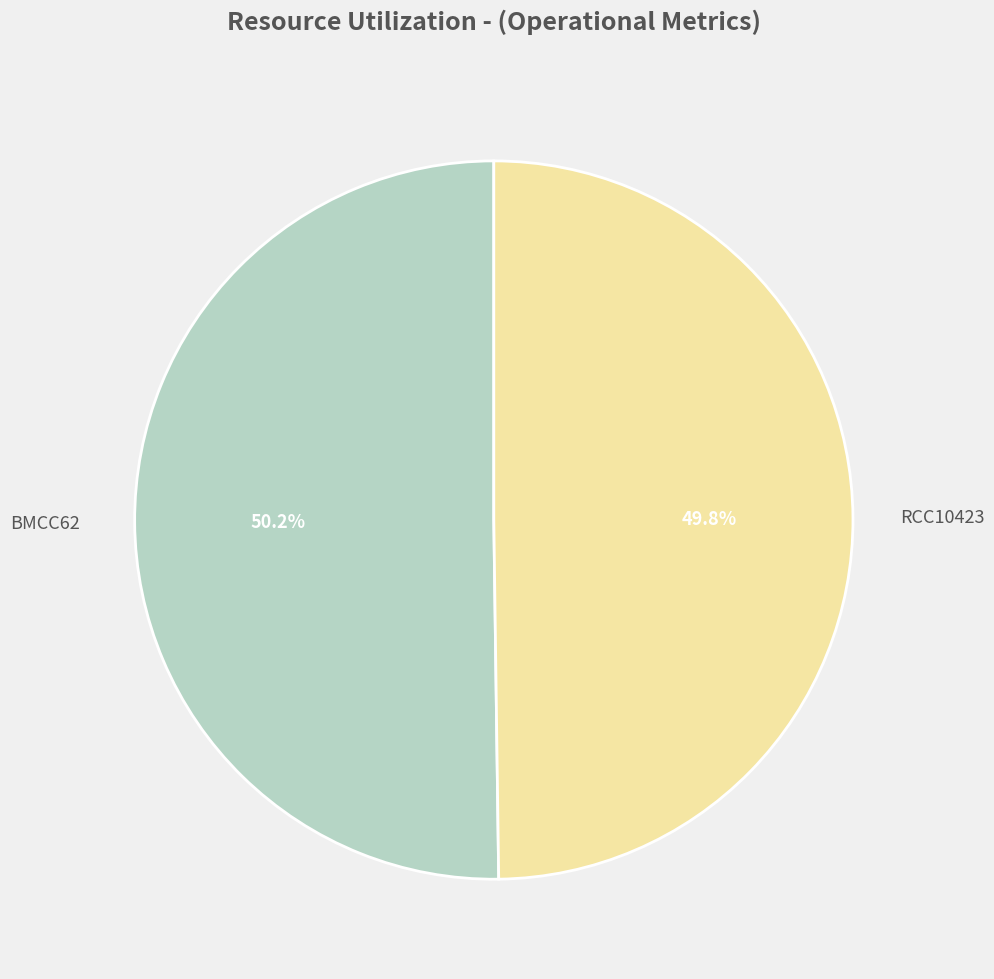

Which category has the smallest portion of the pie?

RCC10423